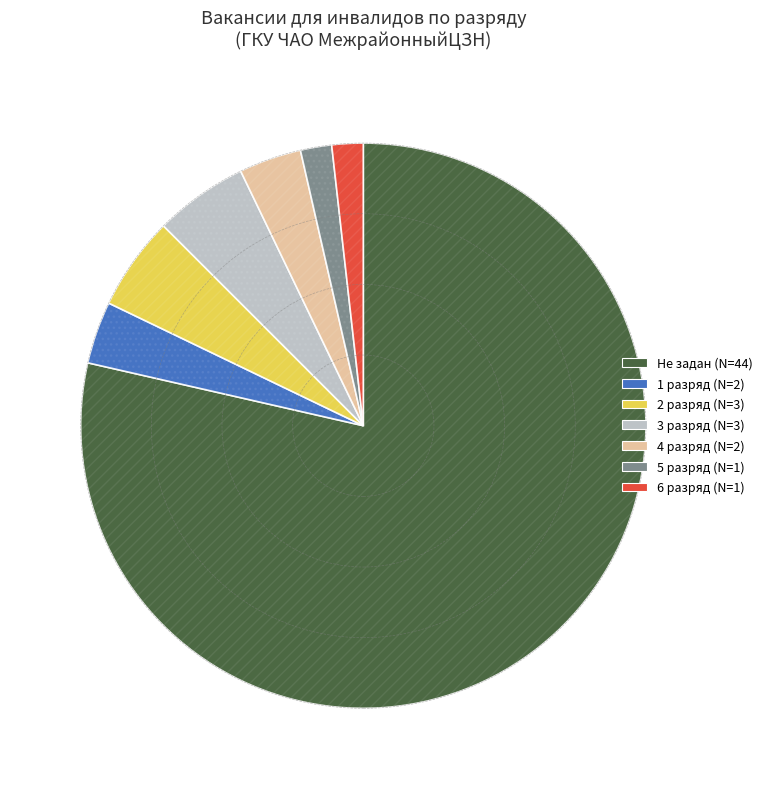

Approximately how many times larger is the value at 5 разряд compared to 3 разряд?

0.3